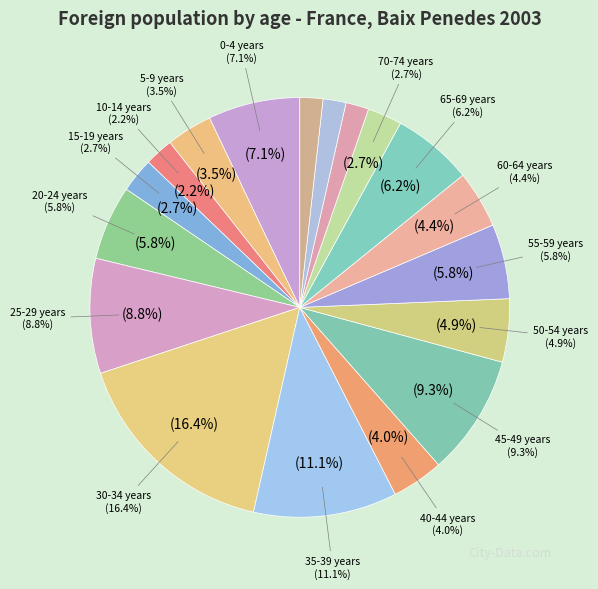

What is the smallest slice in the pie chart?

75-79 years